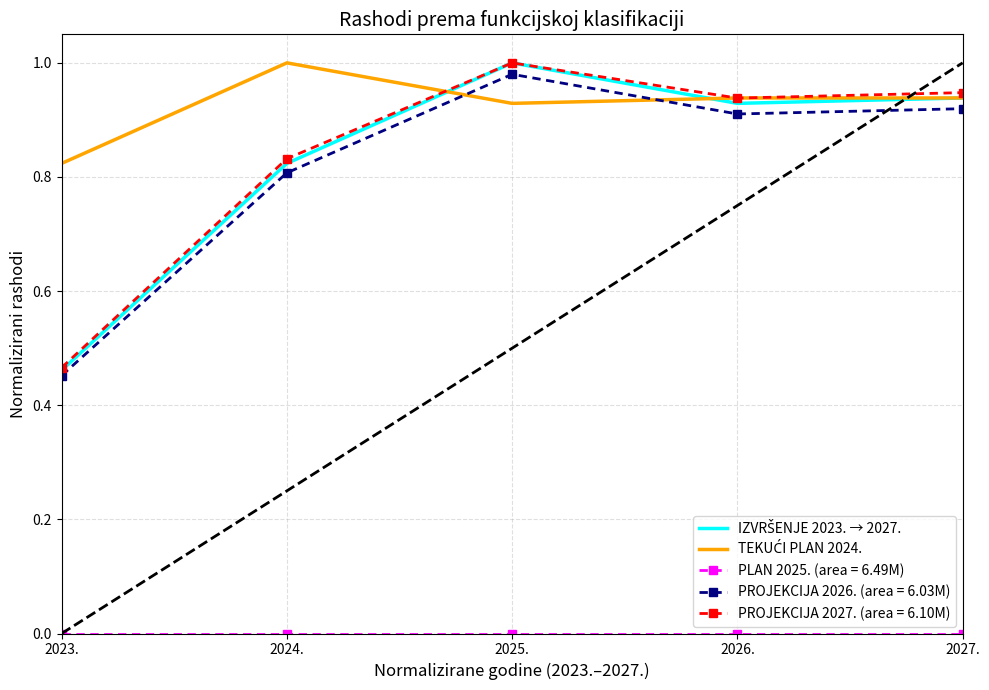

The PROJEKCIJA 2027. (area = 6.10M) series shows 0.9 at 2027.. True or false?

True